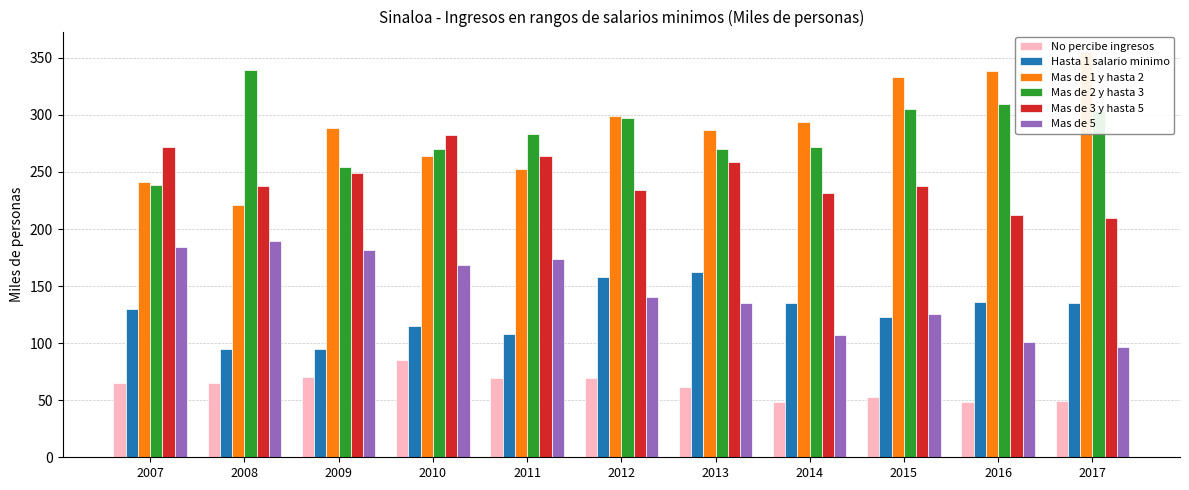

Which series has the largest range (max minus min)?

Mas de 1 y hasta 2